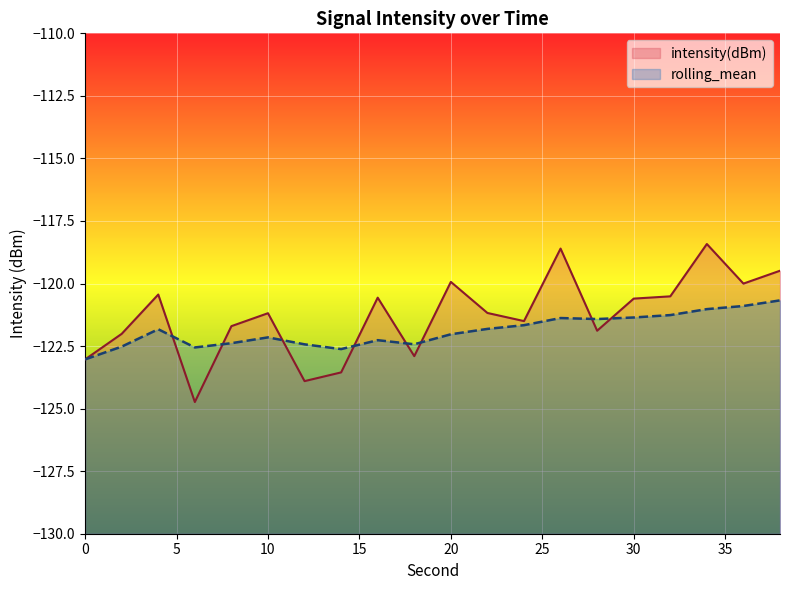

What is the difference between the second highest and minimum values in the rolling_mean series?

2.1